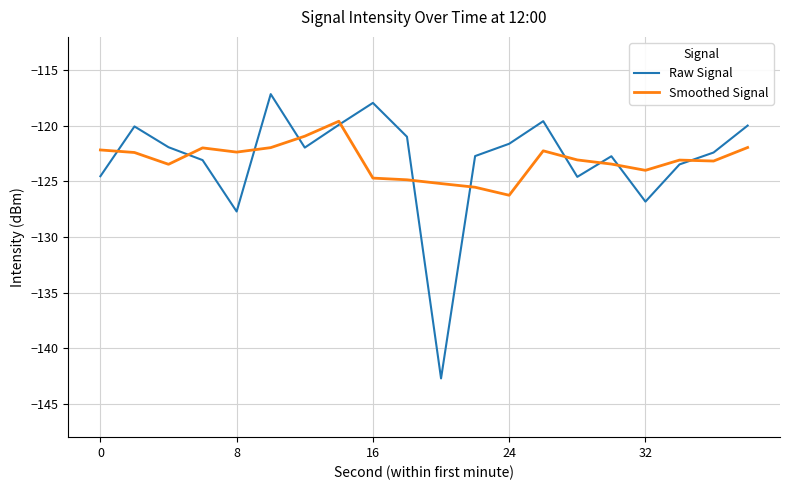

What is the sum of all Smoothed Signal values?

-2462.3